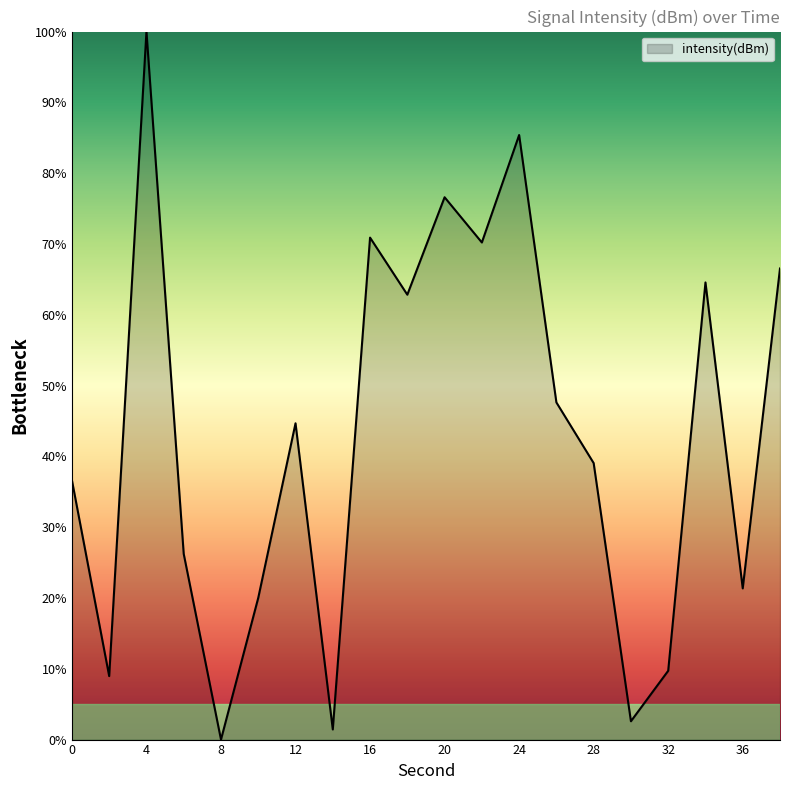

What is the greatest value displayed?

100.0